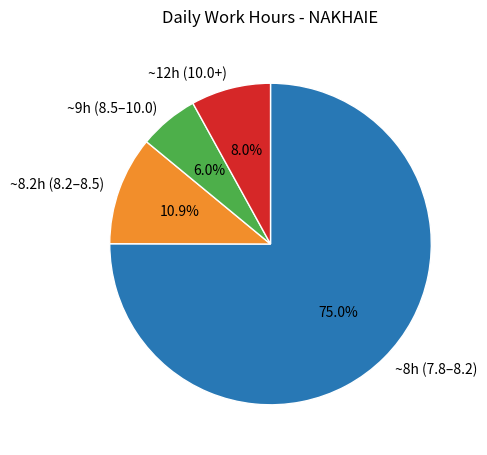

Count the number of slices in the pie.

4